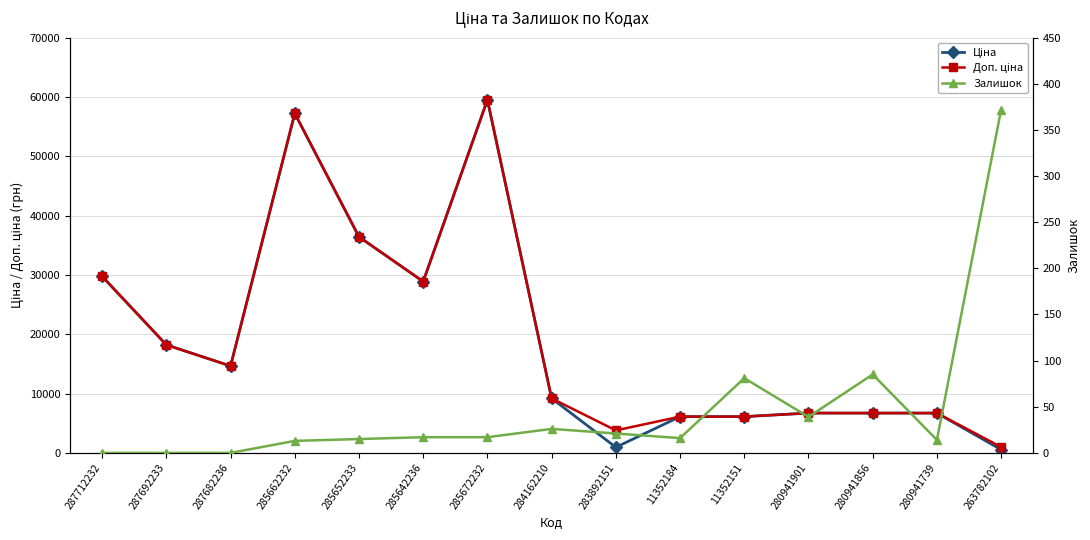

Rank the series by their maximum value, from lowest to highest.

Залишок, Ціна, Доп. ціна